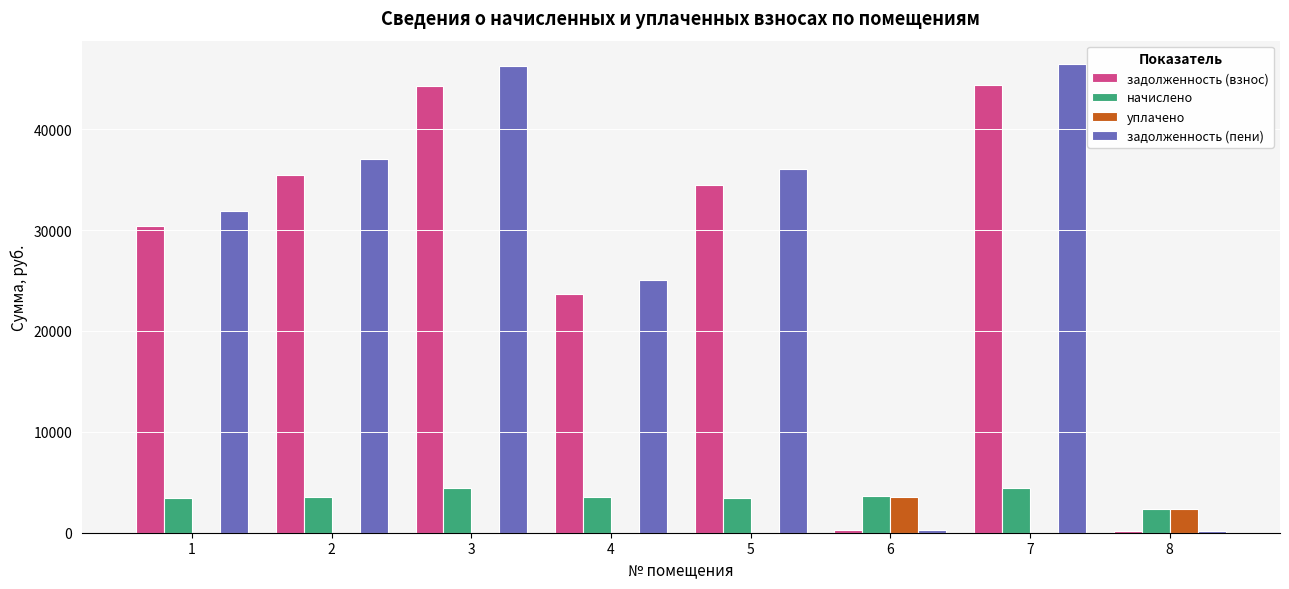

Which series changed the most between 2 and 6?

задолженность (пени)